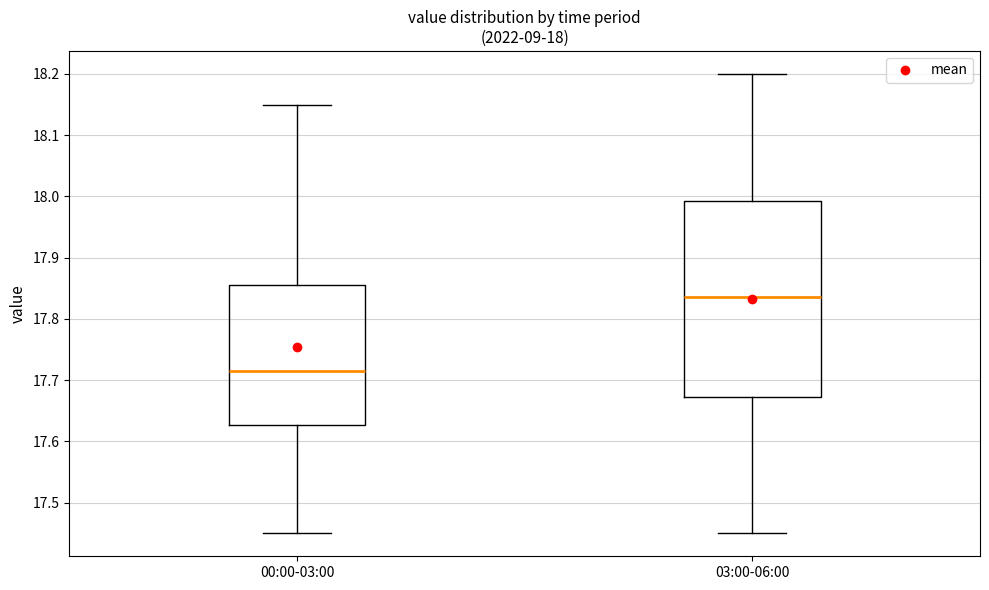

Which box has the highest median line?

03:00-06:00